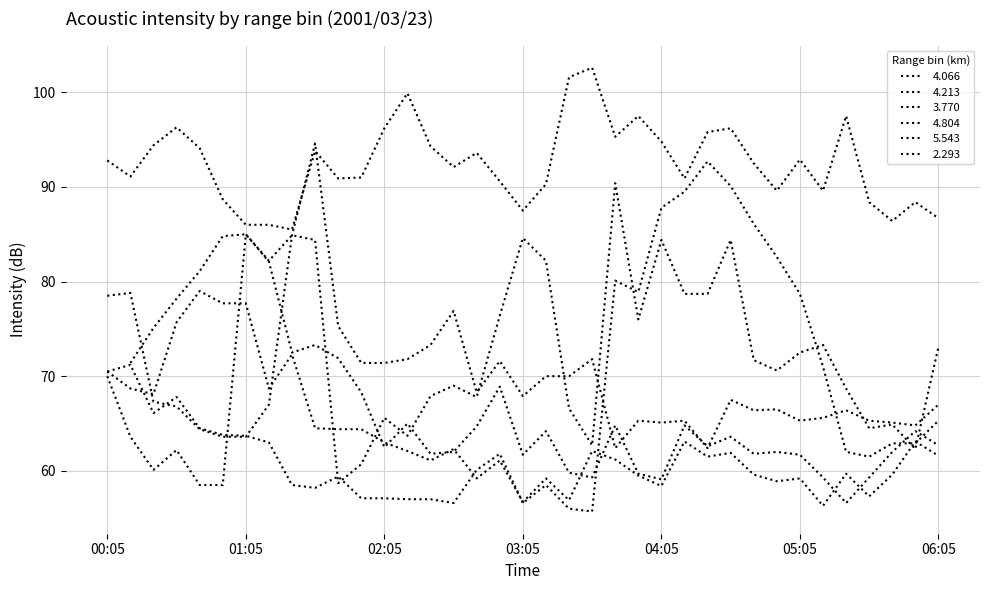

Is this an area chart (filled region under the line)?

No